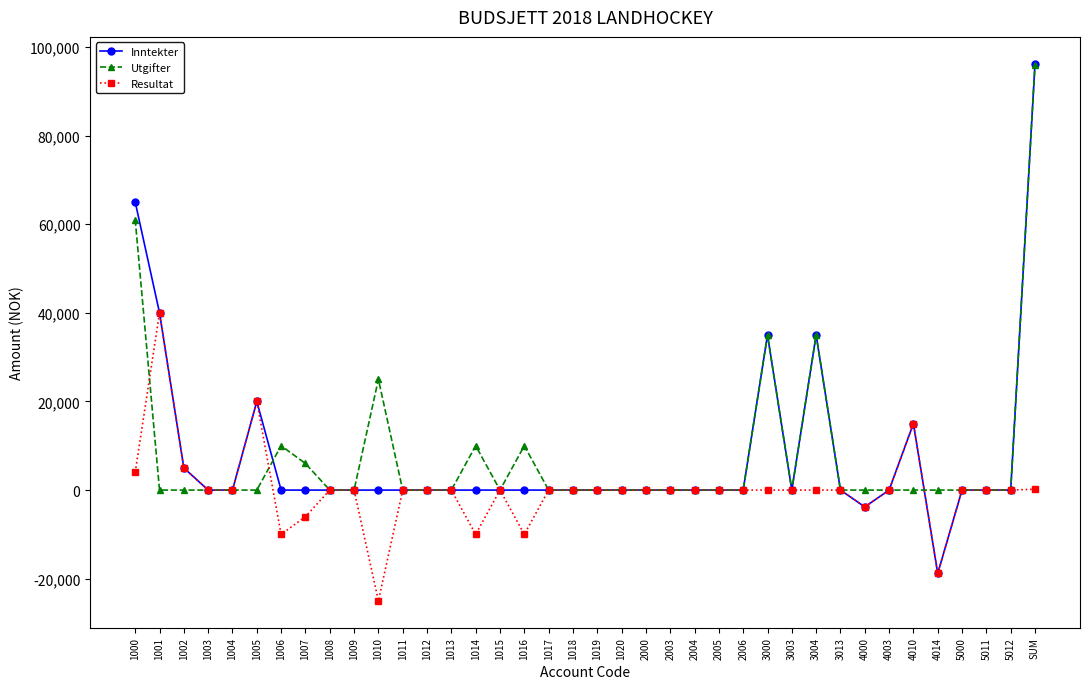

Which category has the highest value across all series?

SUM